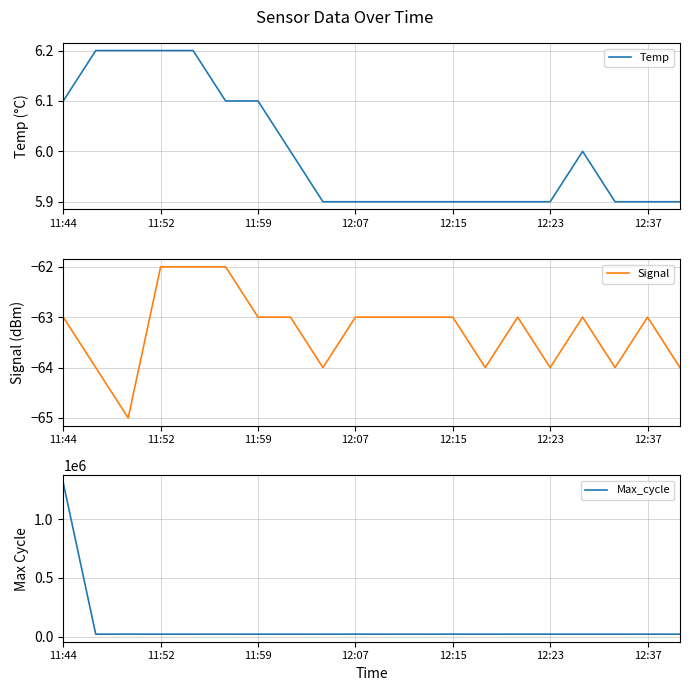

What position from the right is 13?

7